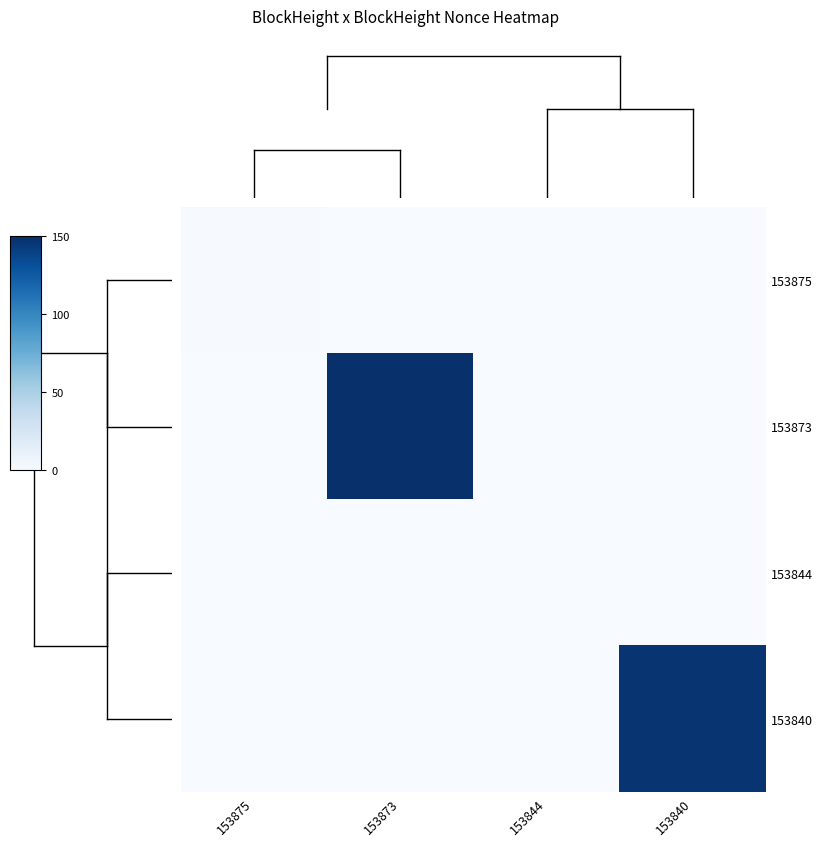

What is the difference between the highest and lowest values at 153840?

147